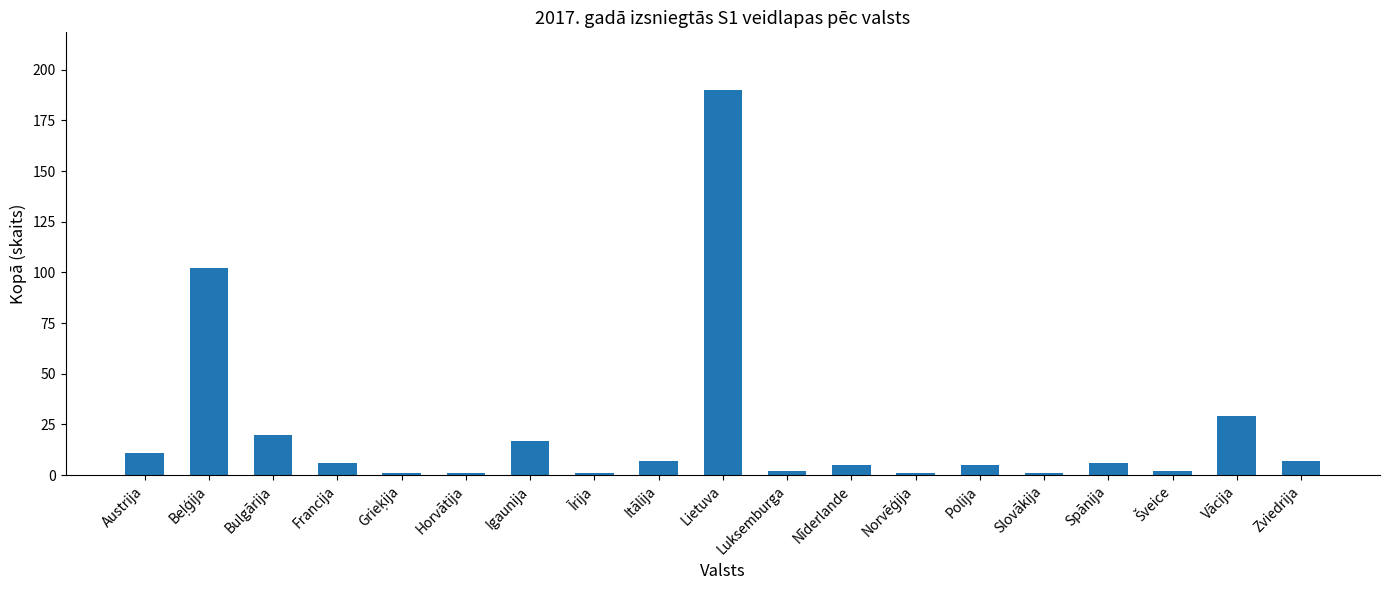

At which category does the chart reach its peak across all series?

Lietuva